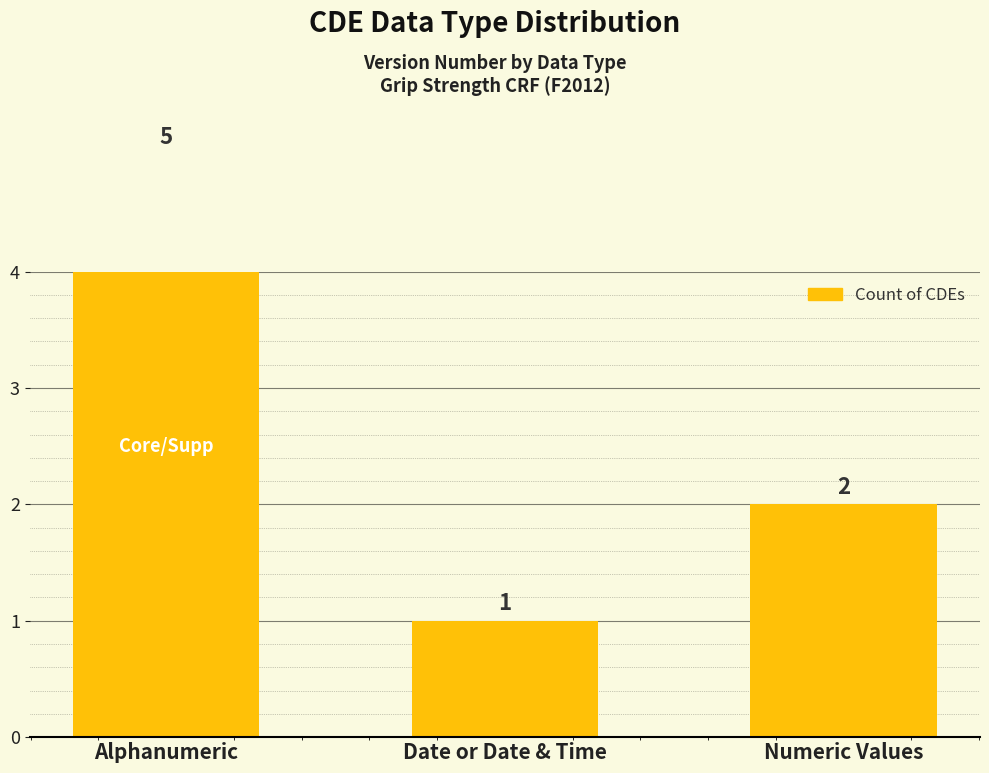

Reading left to right, transcribe all the data shown in this chart.

Alphanumeric=5	Date or Date & Time=1	Numeric Values=2